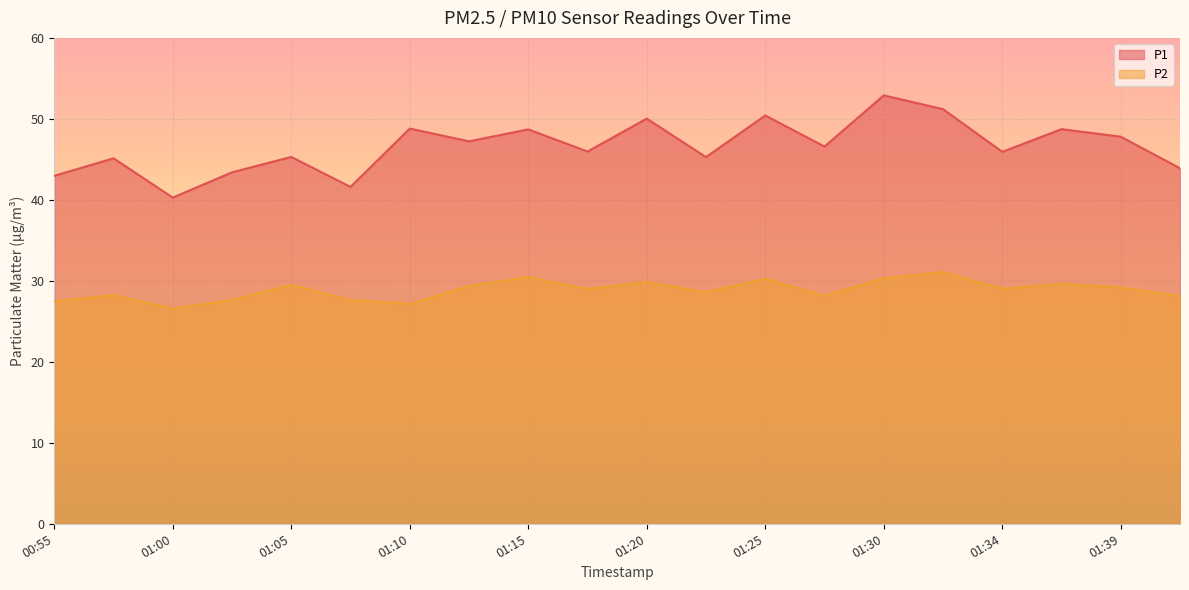

How many lines are shown in the chart?

2